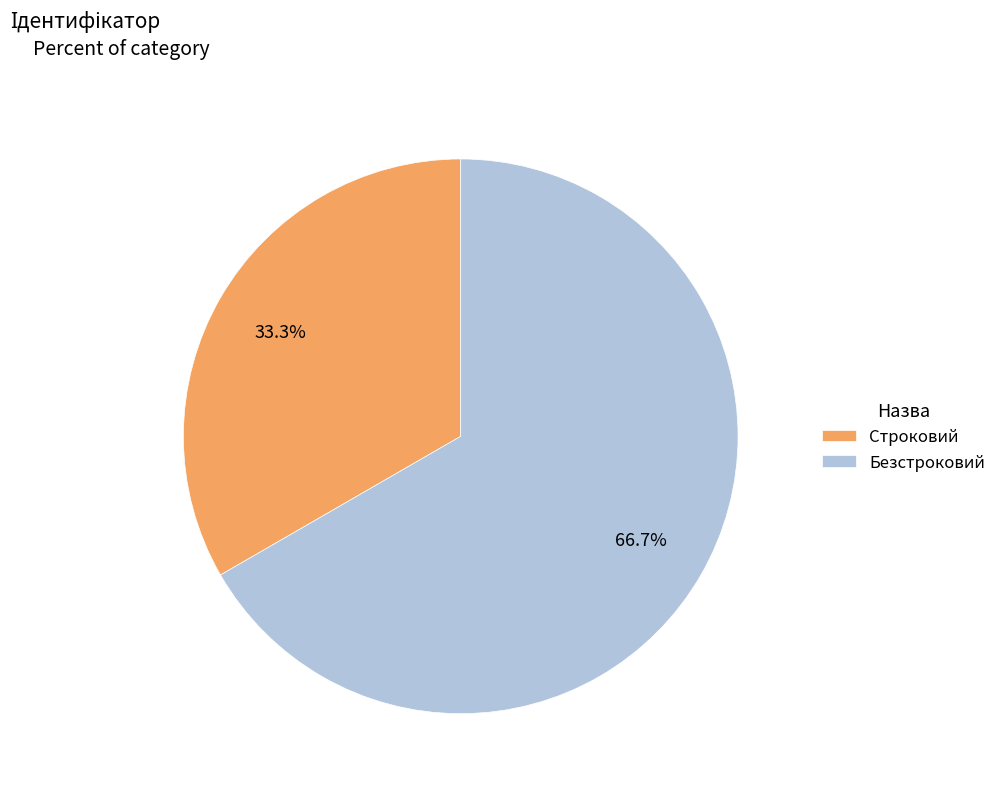

Approximately how many times larger is the value at Строковий compared to Безстроковий?

0.5